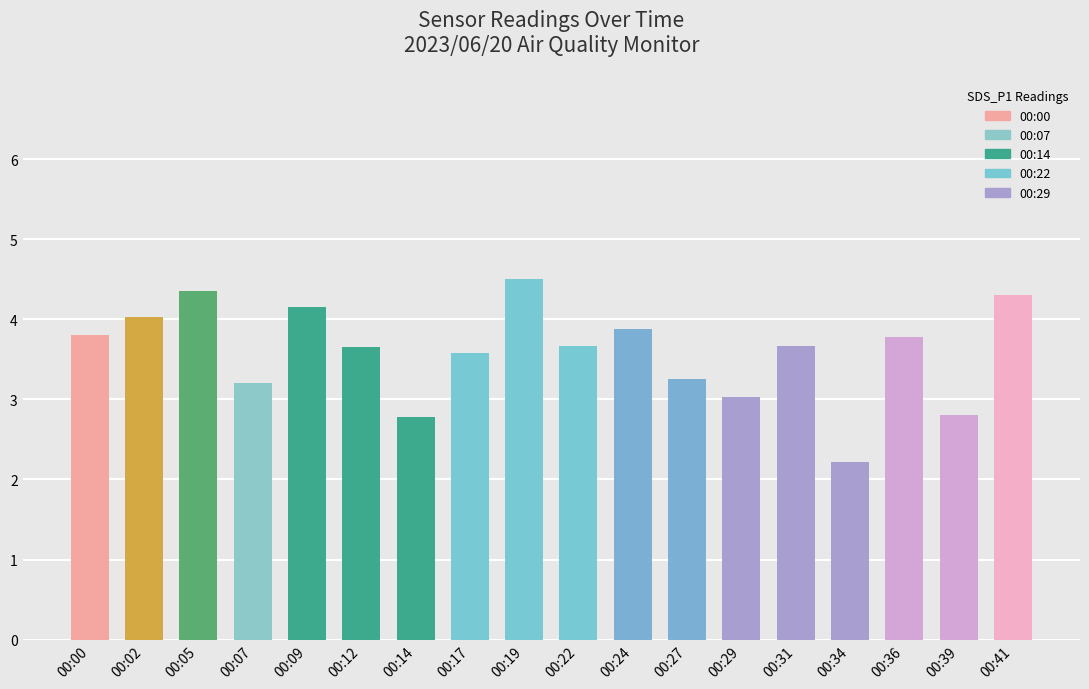

What is the smallest value displayed?

2.2